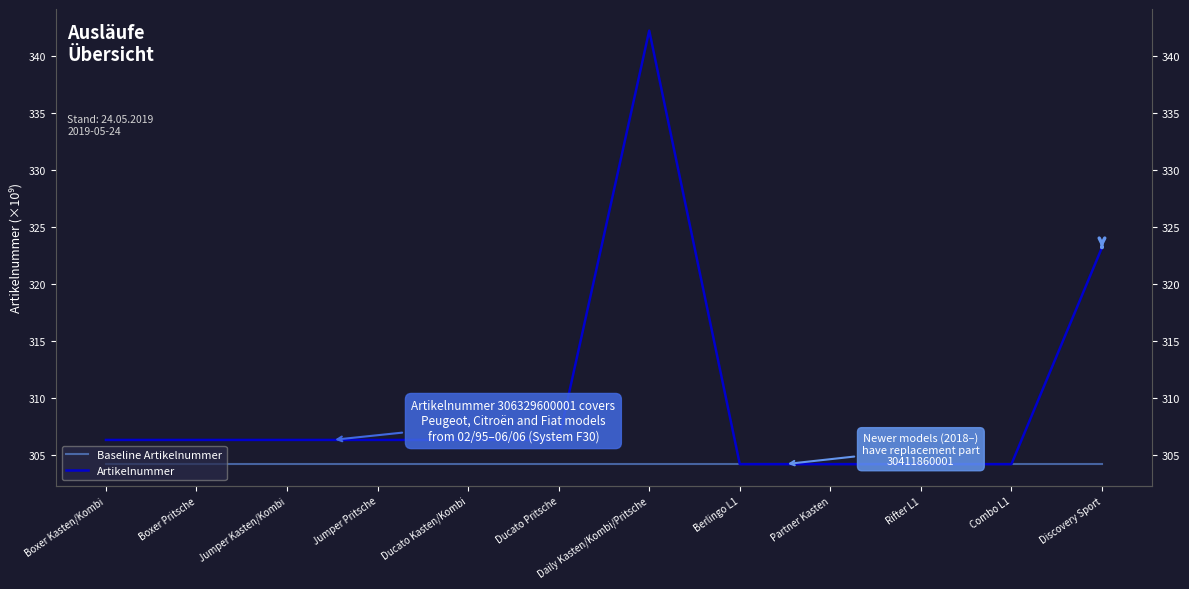

How many data points in Artikelnummer are less than 306?

4